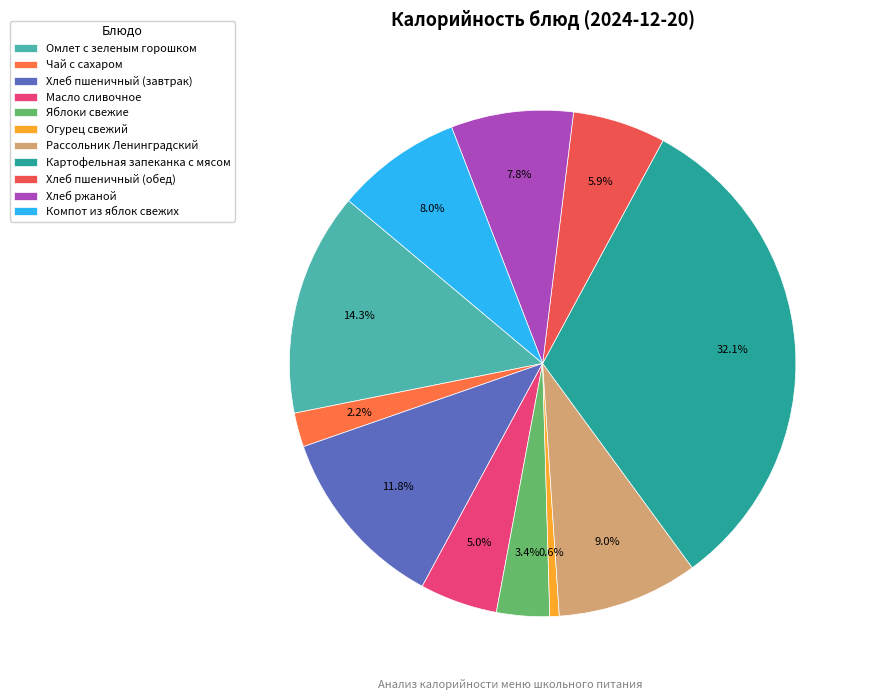

Rank the categories by value from lowest to highest.

Огурец свежий, Чай с сахаром, Яблоки свежие, Масло сливочное, Хлеб пшеничный (обед), Хлеб ржаной, Компот из яблок свежих, Рассольник Ленинградский, Хлеб пшеничный (завтрак), Омлет с зеленым горошком, Картофельная запеканка с мясом